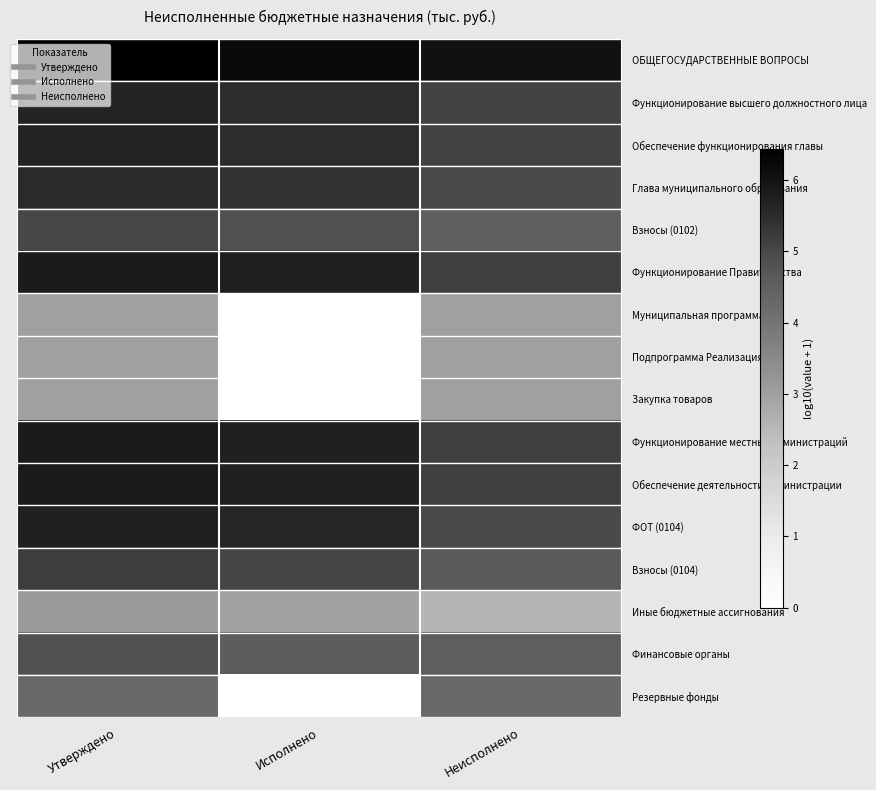

At how many categories does at least one series exceed 4?

3